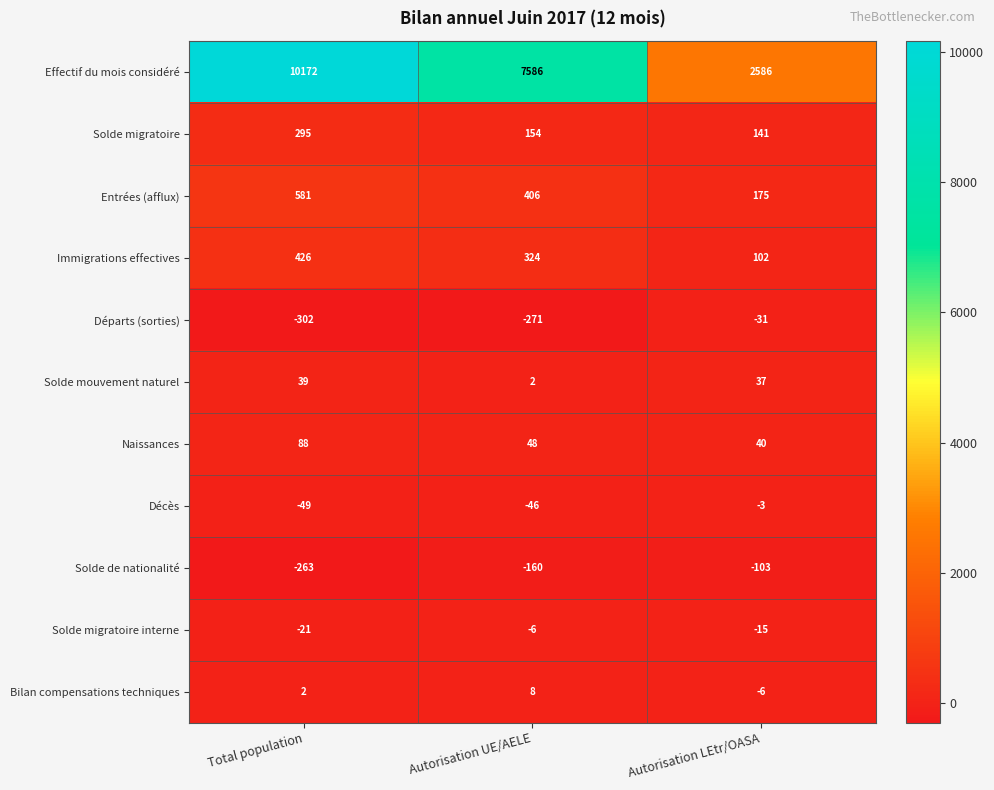

What value does the Effectif du mois considéré series have at Autorisation LEtr/OASA?

2586